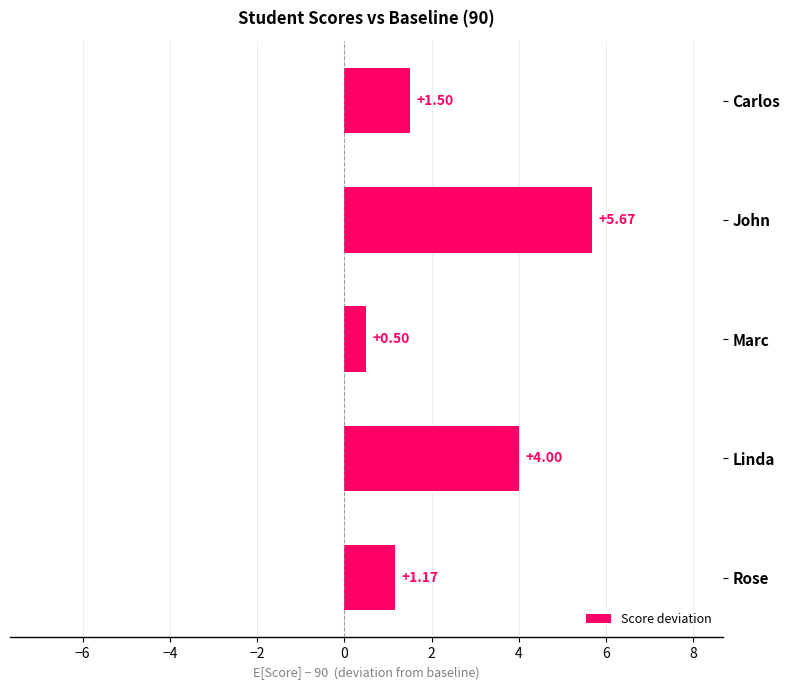

Rank the categories by value from lowest to highest.

Marc, Rose, Carlos, Linda, John